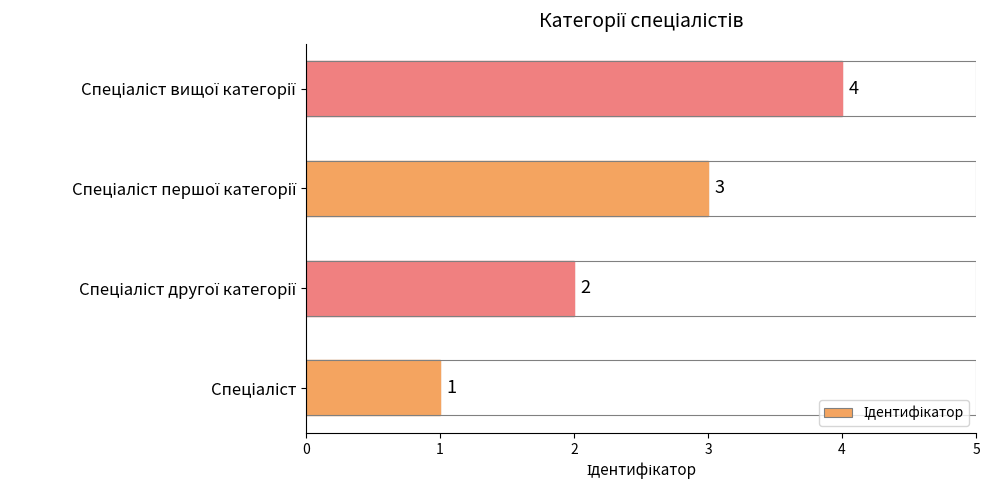

How many distinct data groups are displayed?

1